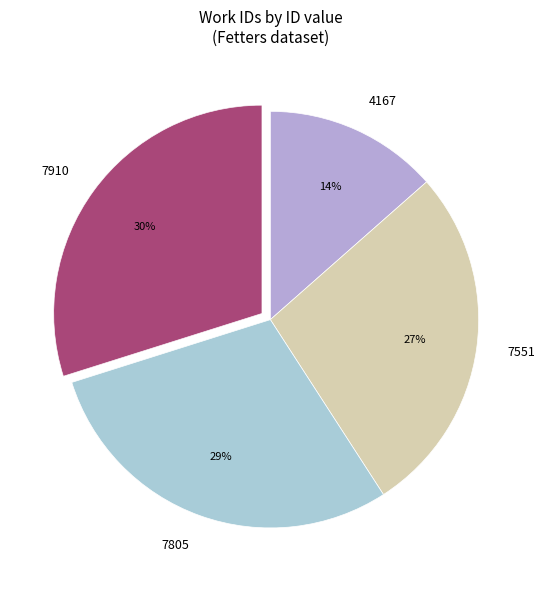

Is it true that 7805 is 23% of the pie?

False